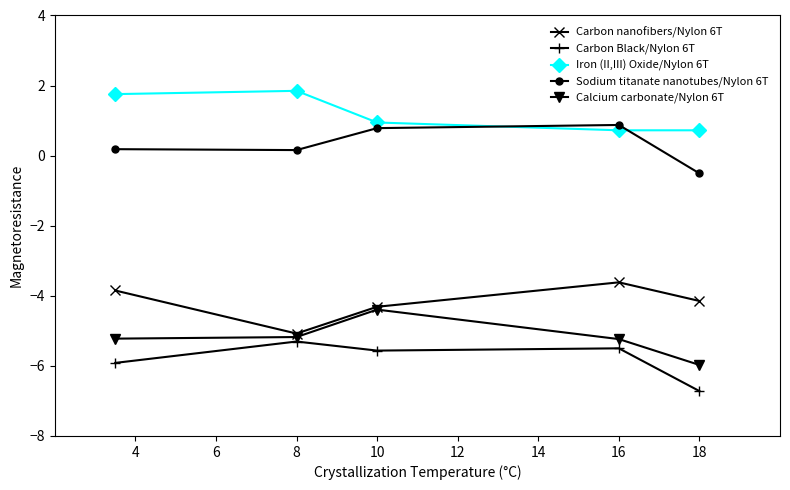

True or false: Carbon nanofibers/Nylon 6T and Iron (II,III) Oxide/Nylon 6T intersect in this chart.

False